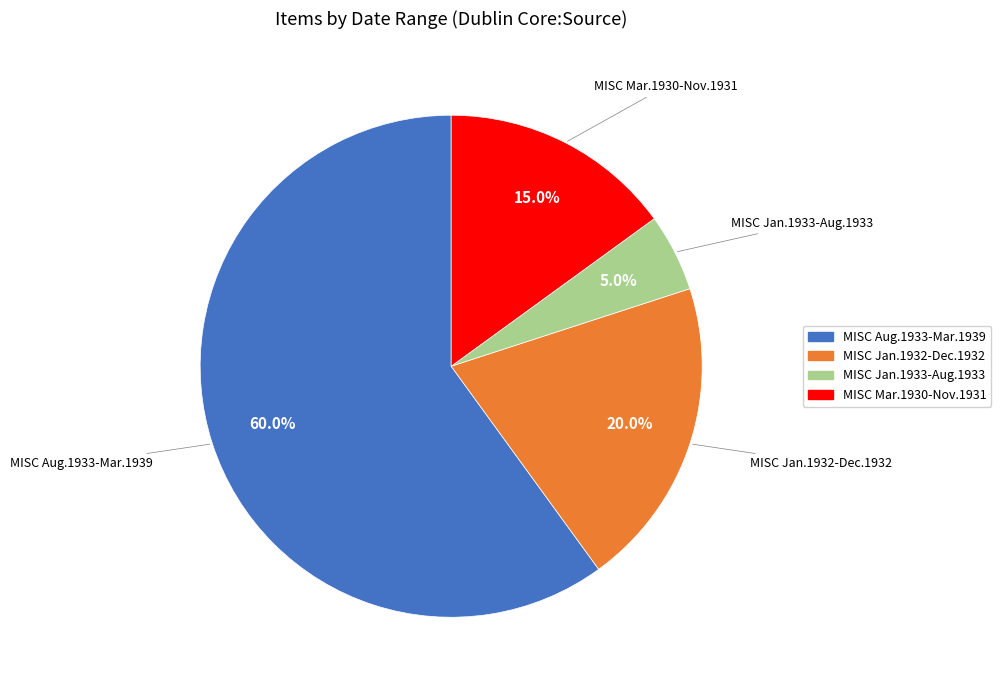

How many segments does this pie chart have?

4